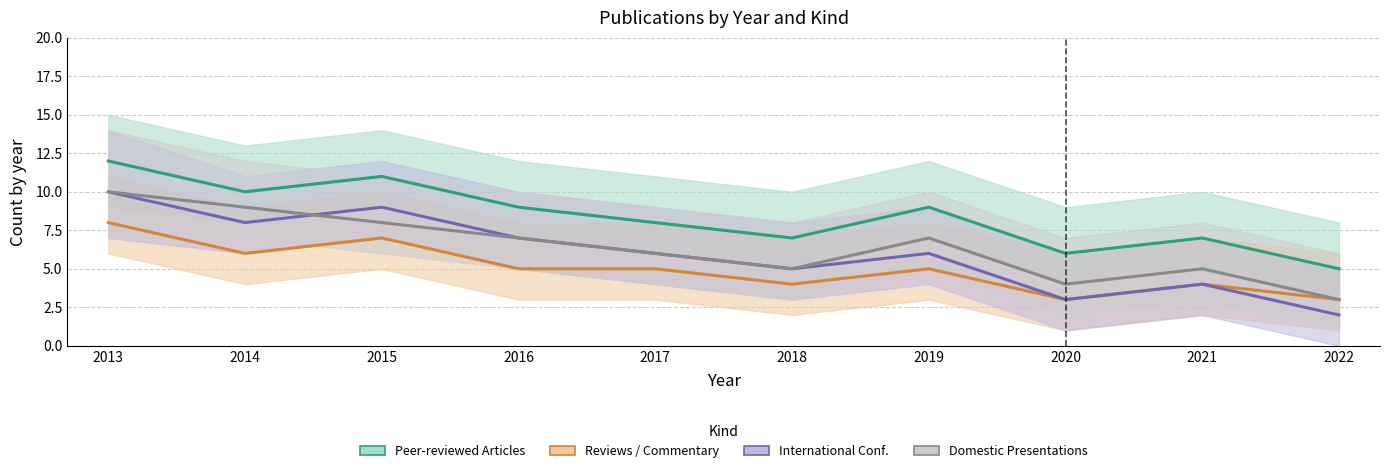

The value of 学術論文 at 2014 is 10. True or false?

True